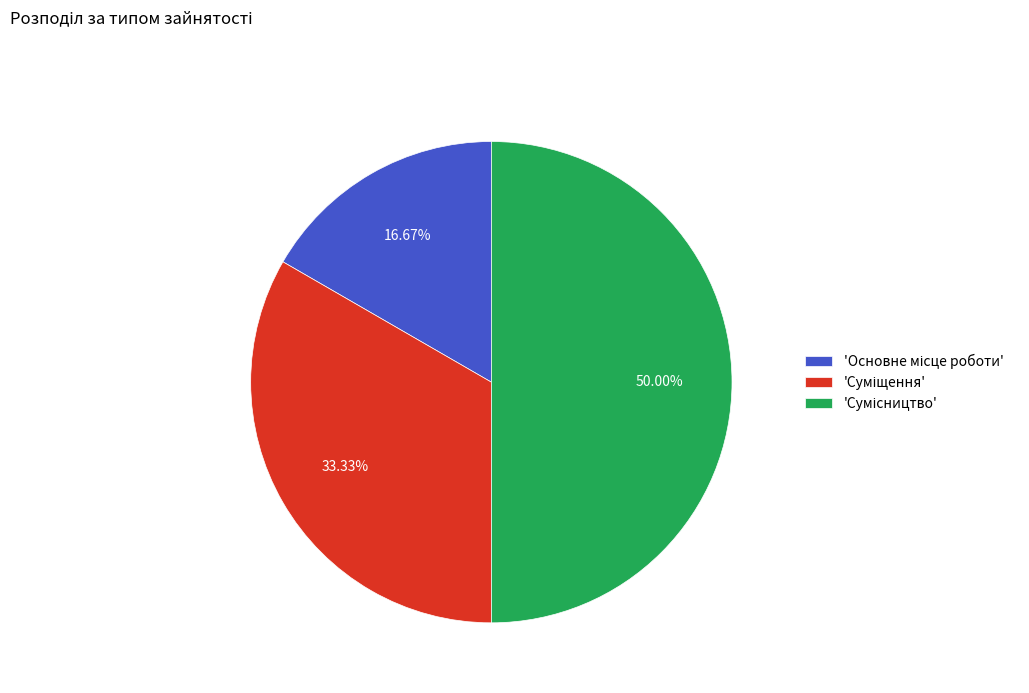

Which category has the biggest portion of the pie?

Сумісництво